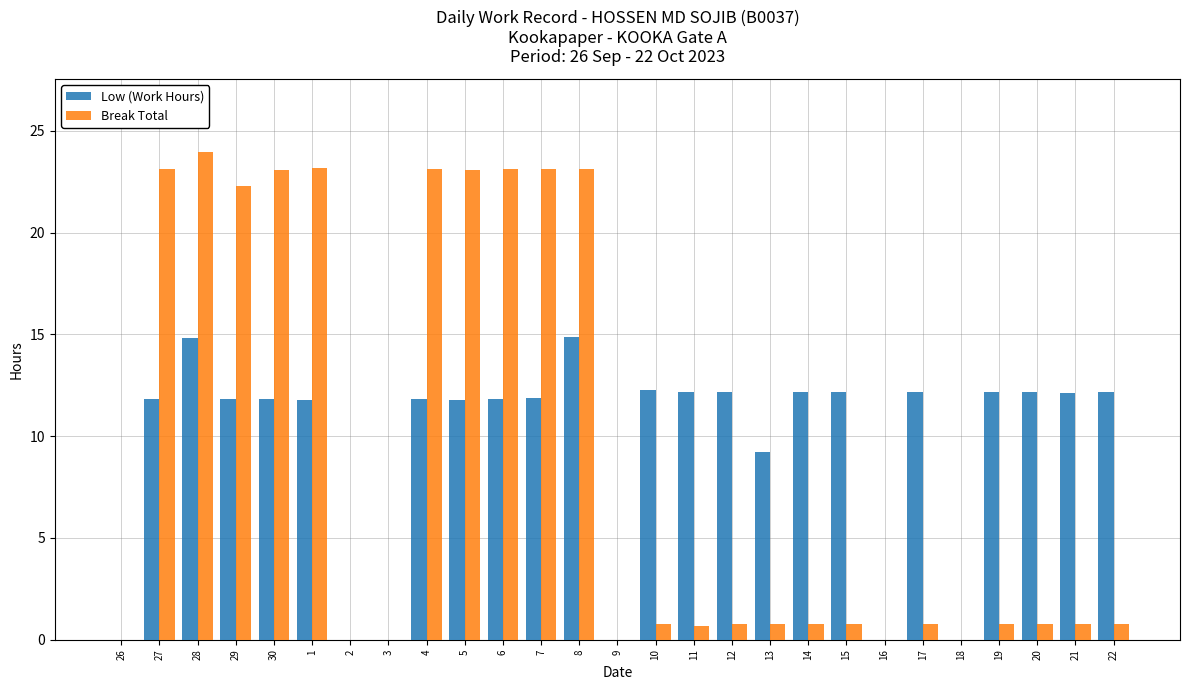

Which category has the highest value across all series?

28